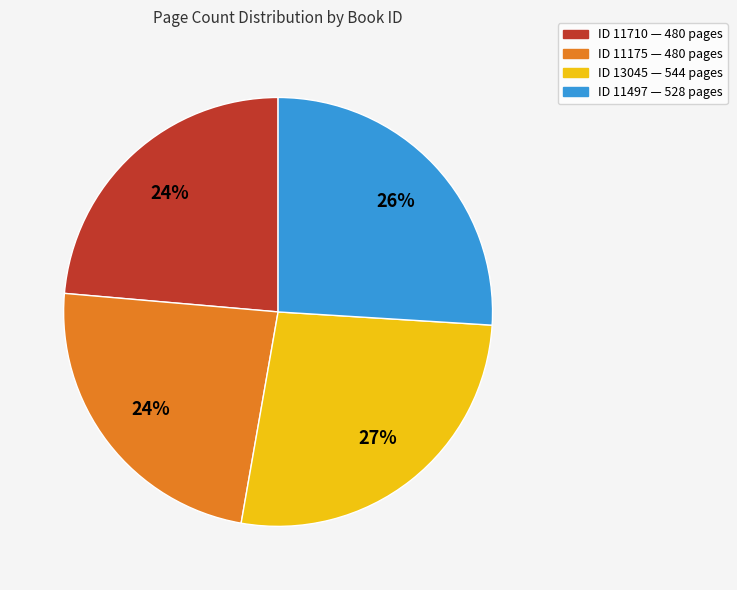

Does any single category account for the majority?

No